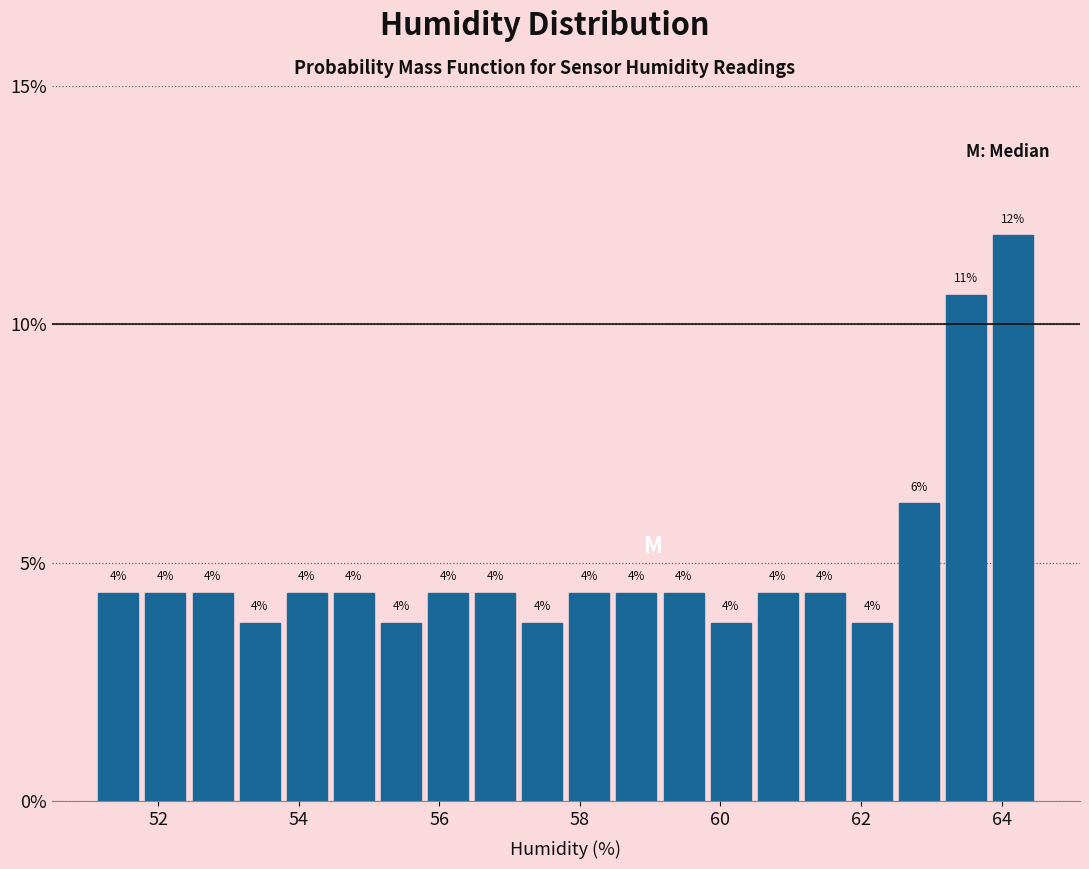

Read against the x-axis, roughly where is the centre of the tallest bar?

64.2